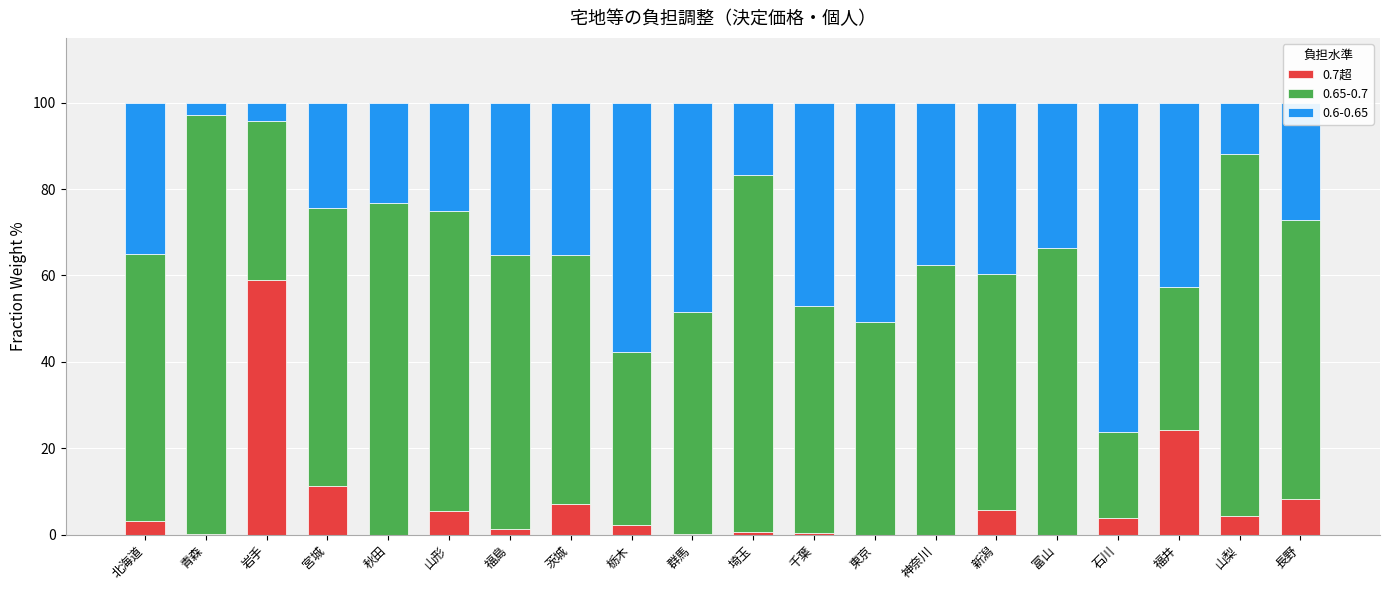

Which category has the highest value in the 0.7超 series?

岩手